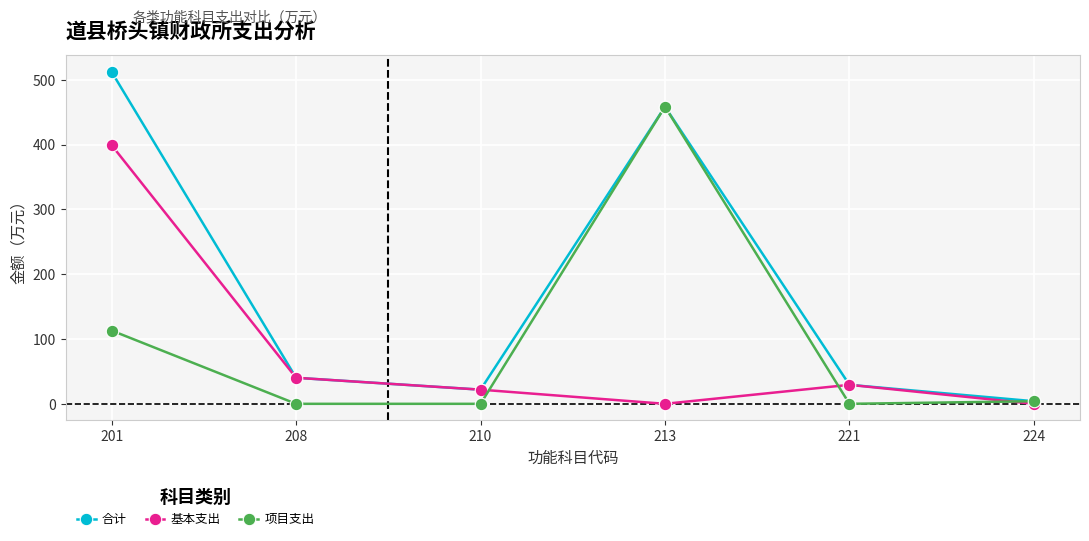

At how many categories does at least one series exceed 174?

2